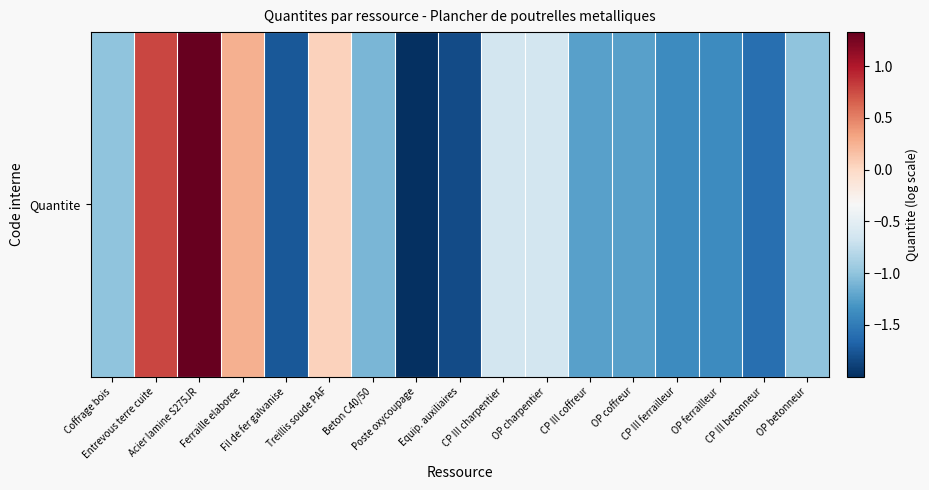

How many positive values are there?

4